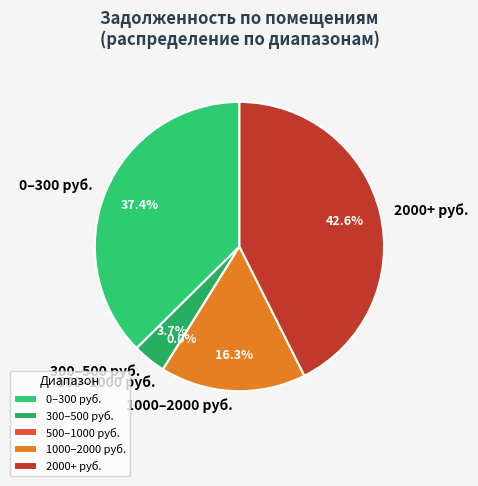

Does 18 account for over 50% of the chart?

No